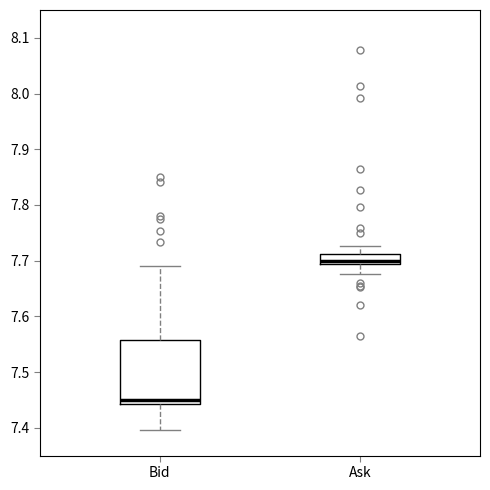

Which box's median line is the highest?

Ask